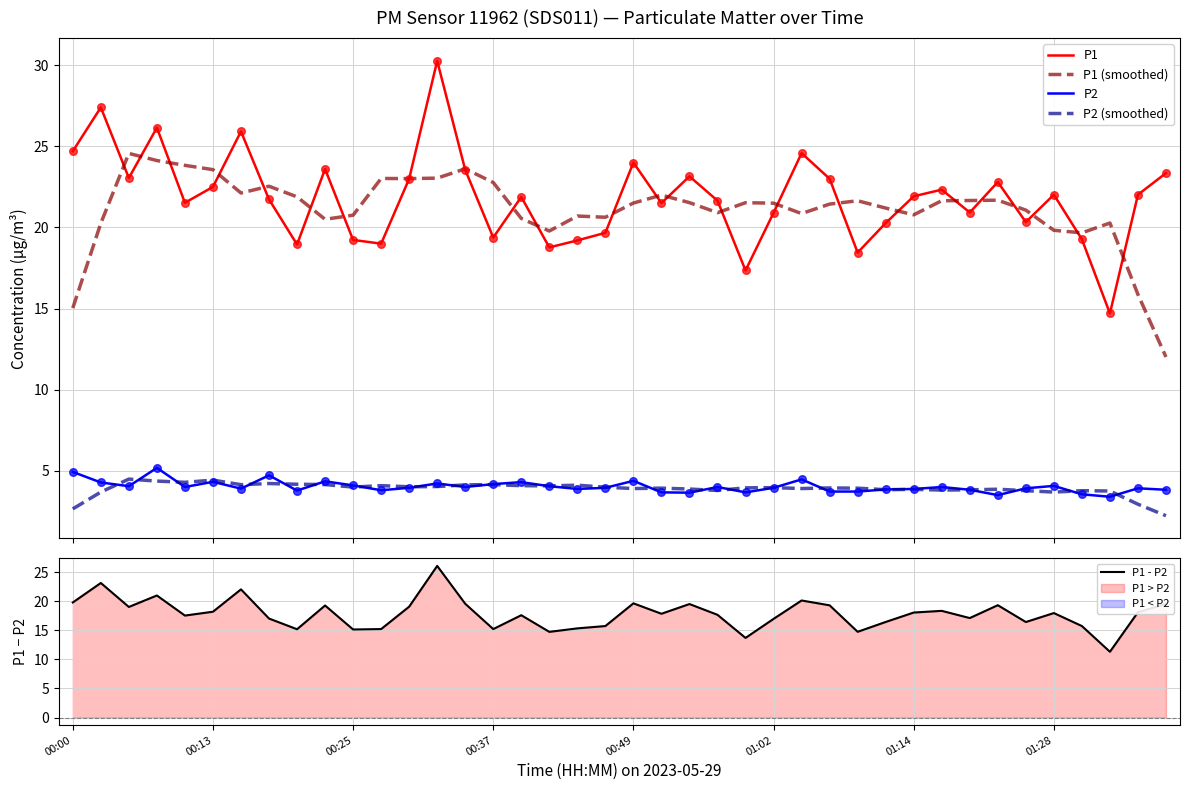

At how many categories does at least one series exceed 9?

40